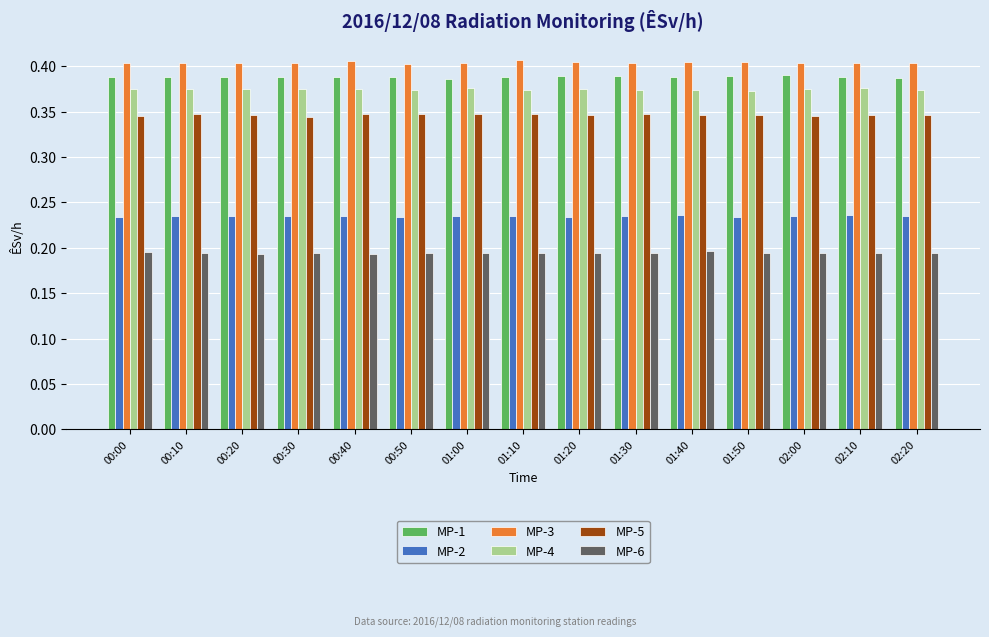

Is the value of MP-5 at 01:10 greater than the value of MP-1 at 01:40?

No